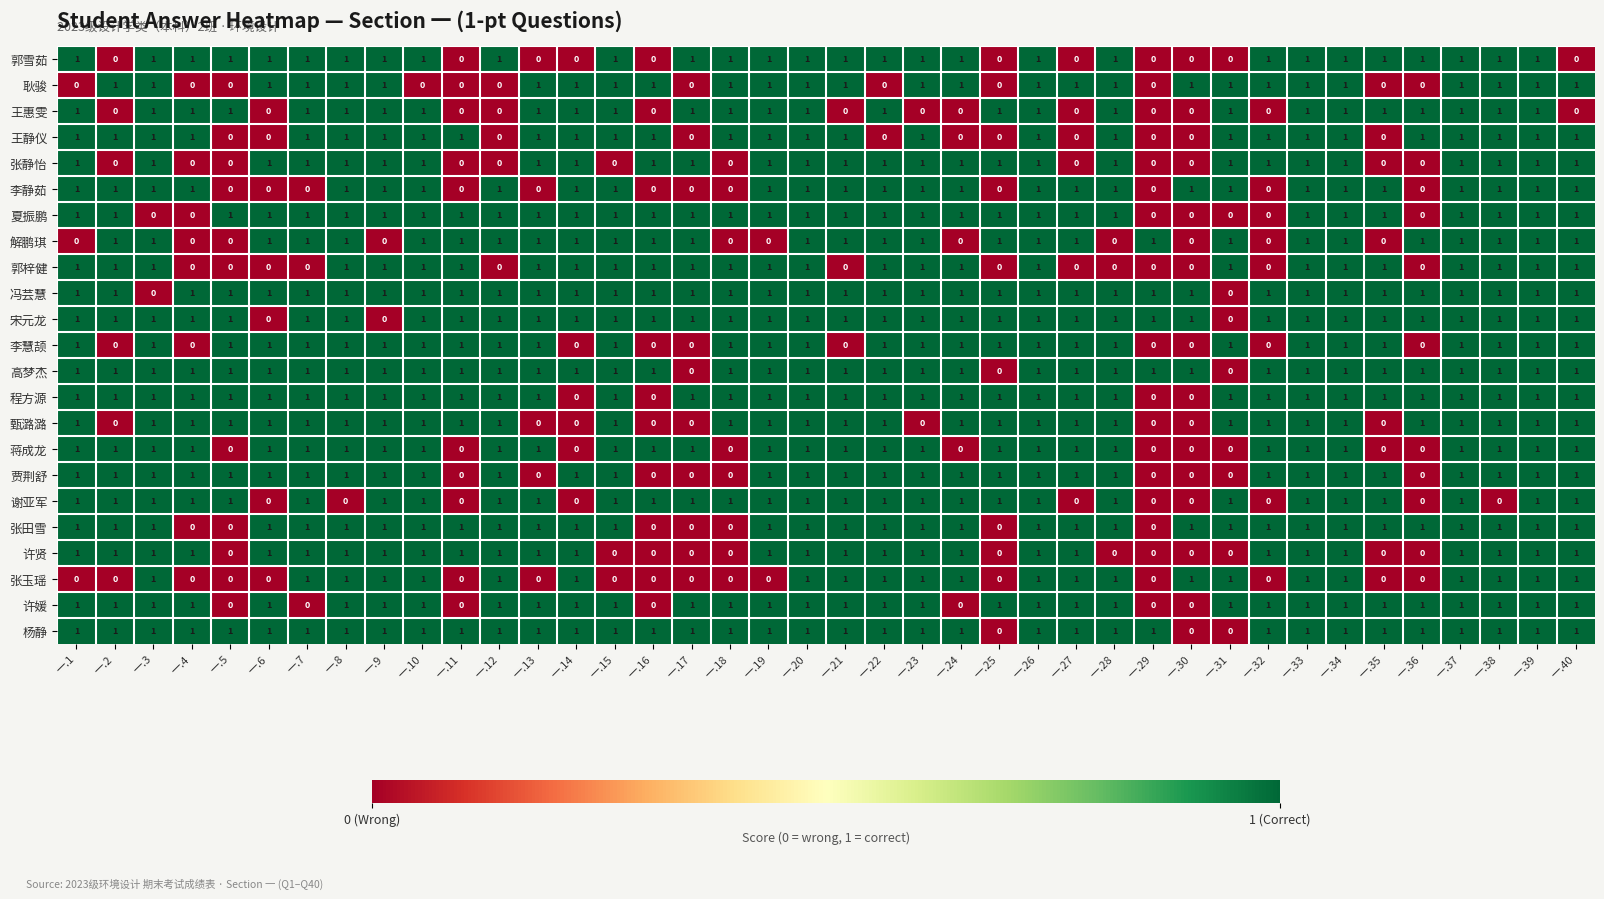

True or false: 张静怡 has a value of -1 at 一.30.

False